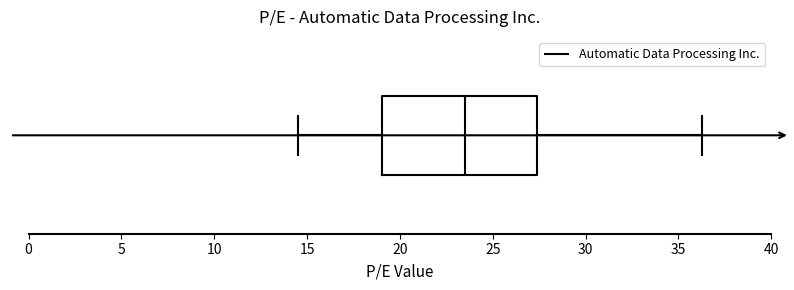

Transcribe this box plot: give where the median line is, the range the box spans, and where the two whiskers end, as read against the x-axis. The values are not printed on the chart, so give them approximately, as read against the axis.

median 23.5, box 19.0 to 27.5, whiskers 14.5 to 36.5